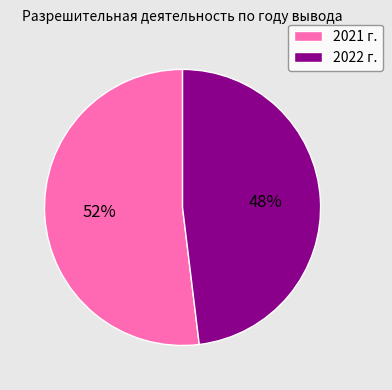

To the nearest percent, what is the difference between the largest and smallest slice percentages?

4%